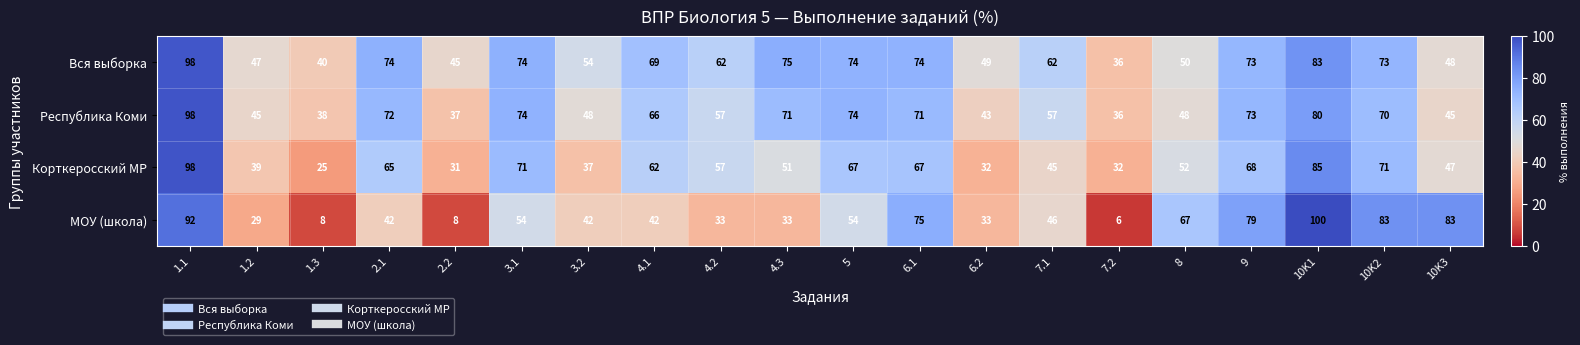

Where does the Республика Коми series first go above 66?

1.1